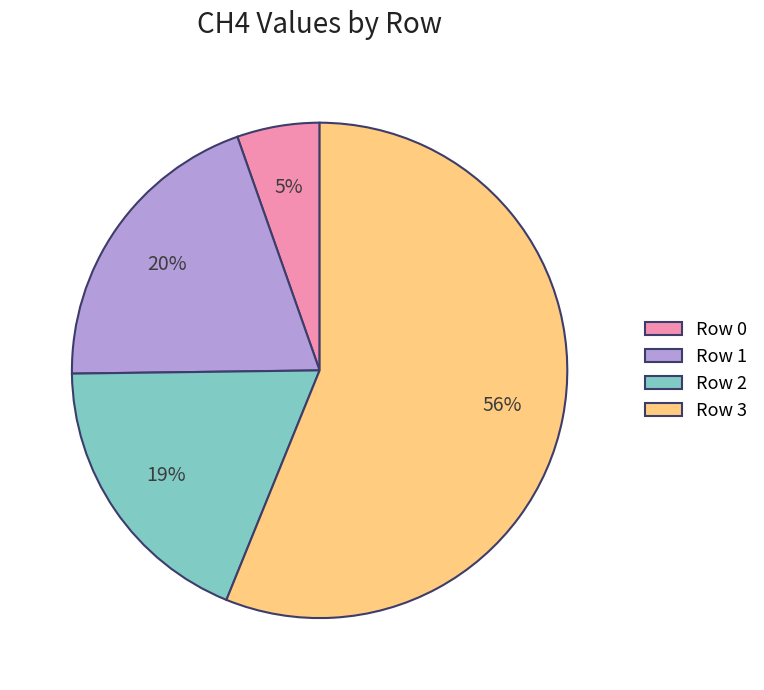

Count the number of slices in the pie.

4